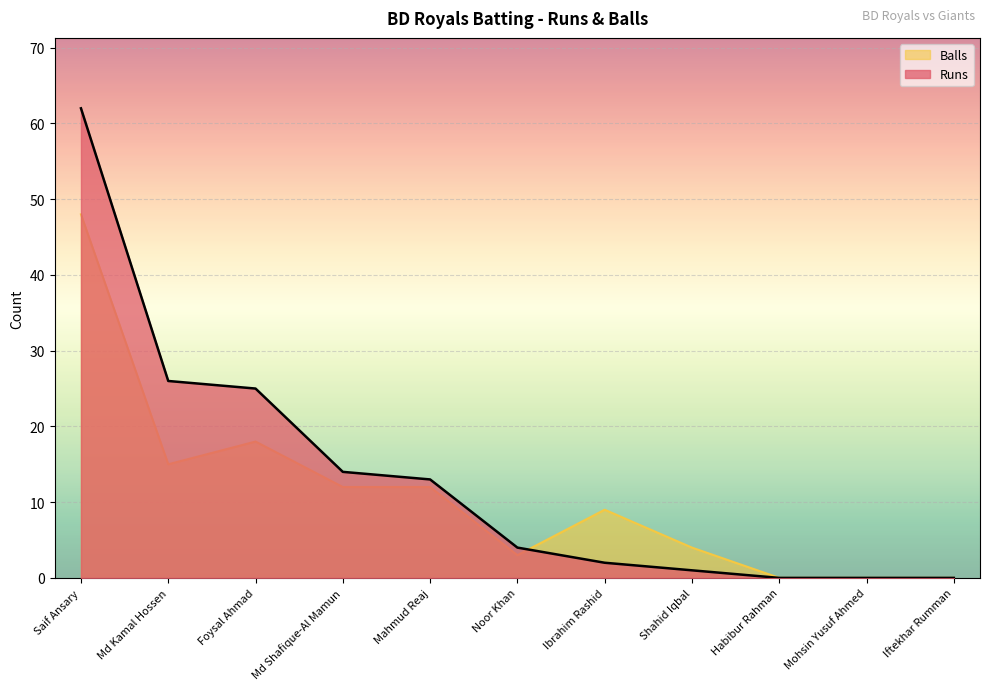

Which label corresponds to the largest value in the chart?

Saif Ansary